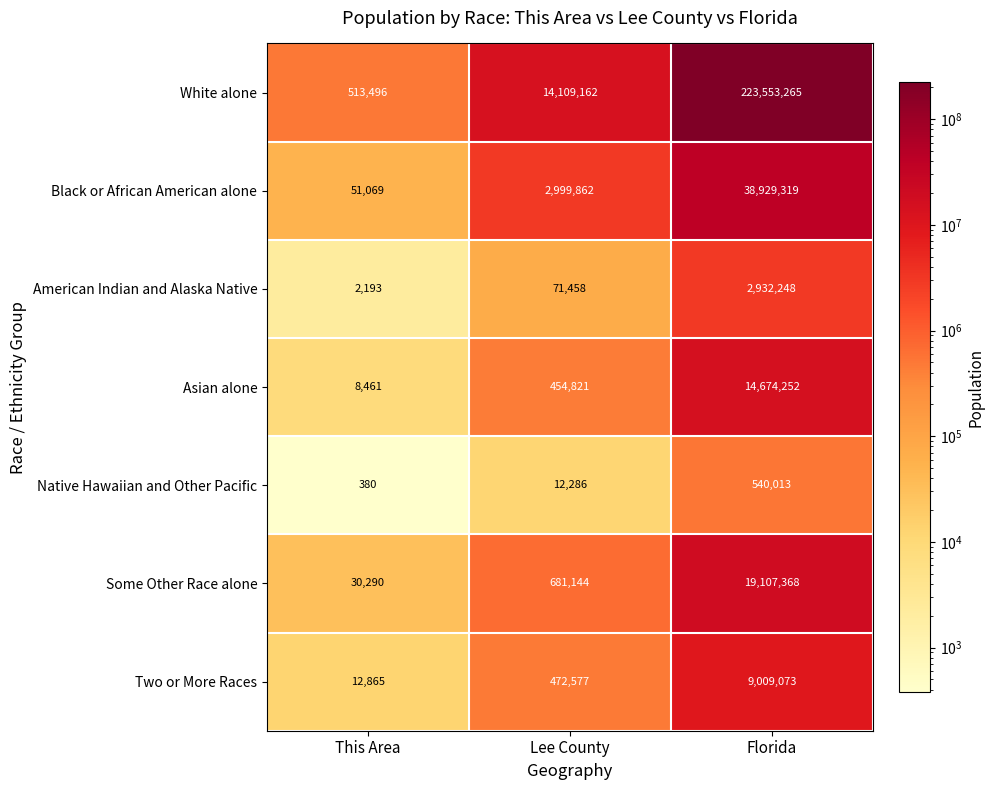

What is the sum of the White alone values at This Area and Florida?

224066761